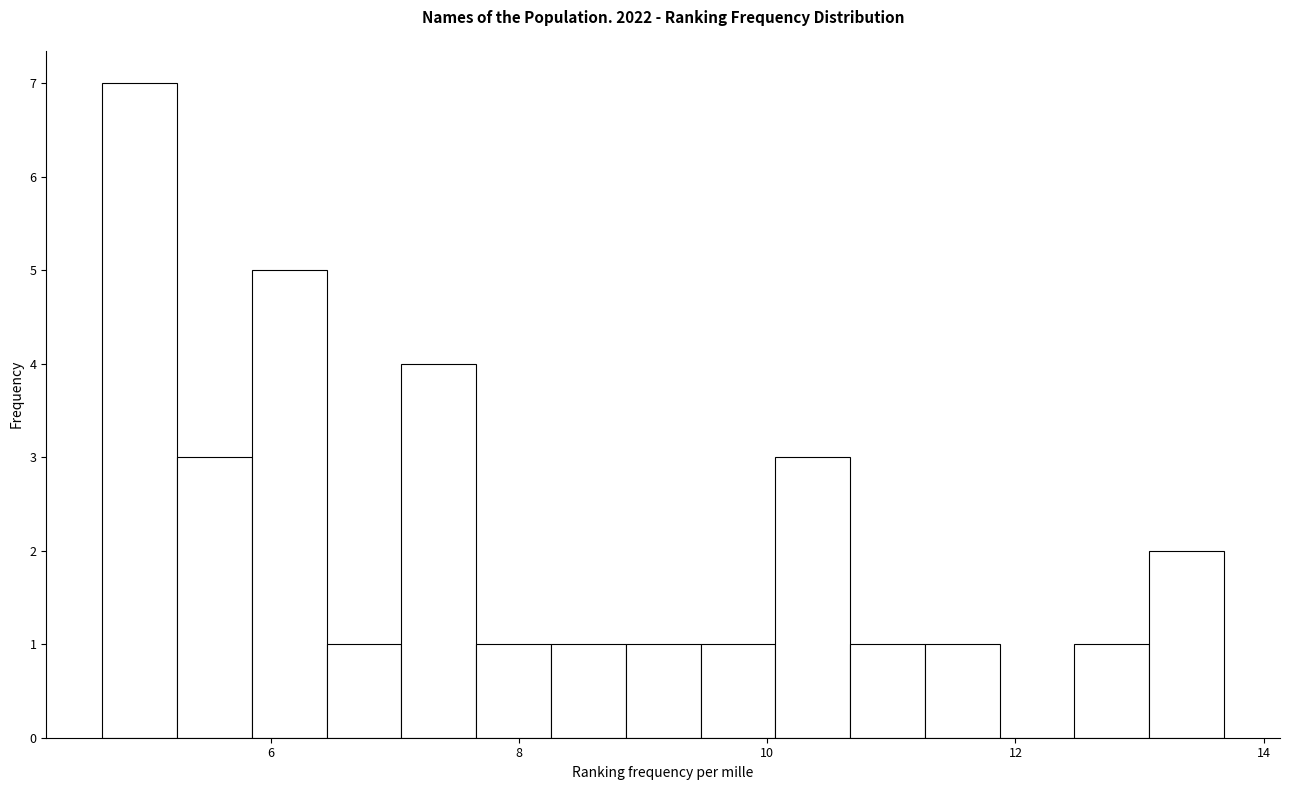

Read against the x-axis, roughly where is the centre of the tallest bar?

5.0